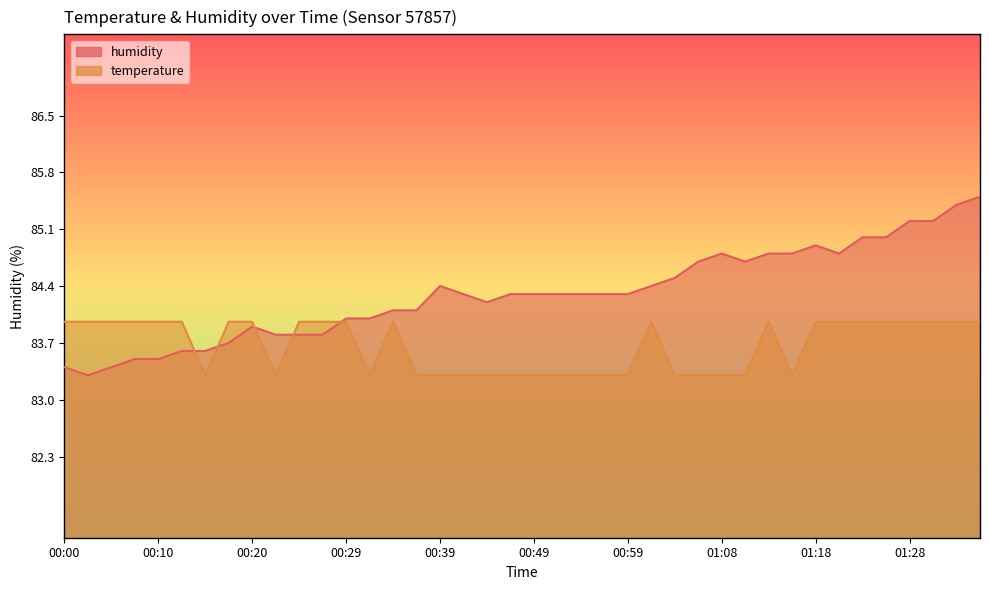

Read the temperature value at 00:49.

83.3